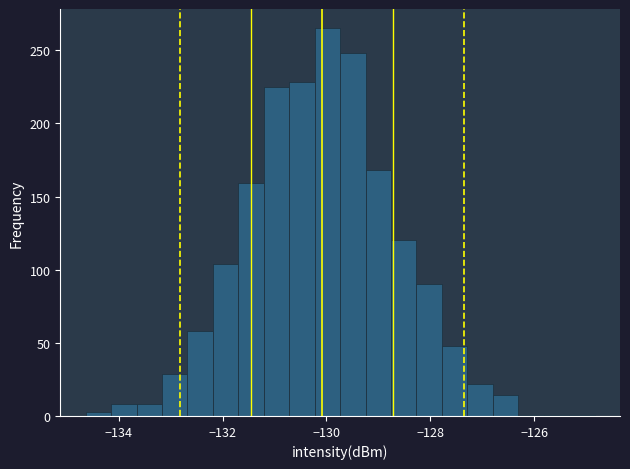

Around what value on the x-axis is the tallest bar? Give the approximate position of its centre, as read against the axis.

-130.0